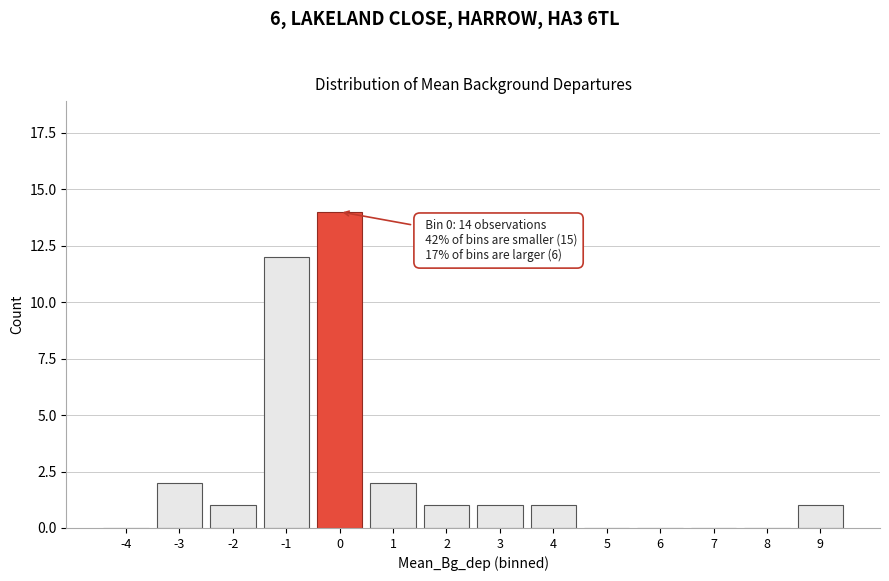

Reading left to right, extract all data points from this chart.

-4=0	-3=2	-2=1	-1=12	0=14	1=2	2=1	3=1	4=1	5=0	6=0	7=0	8=0	9=1